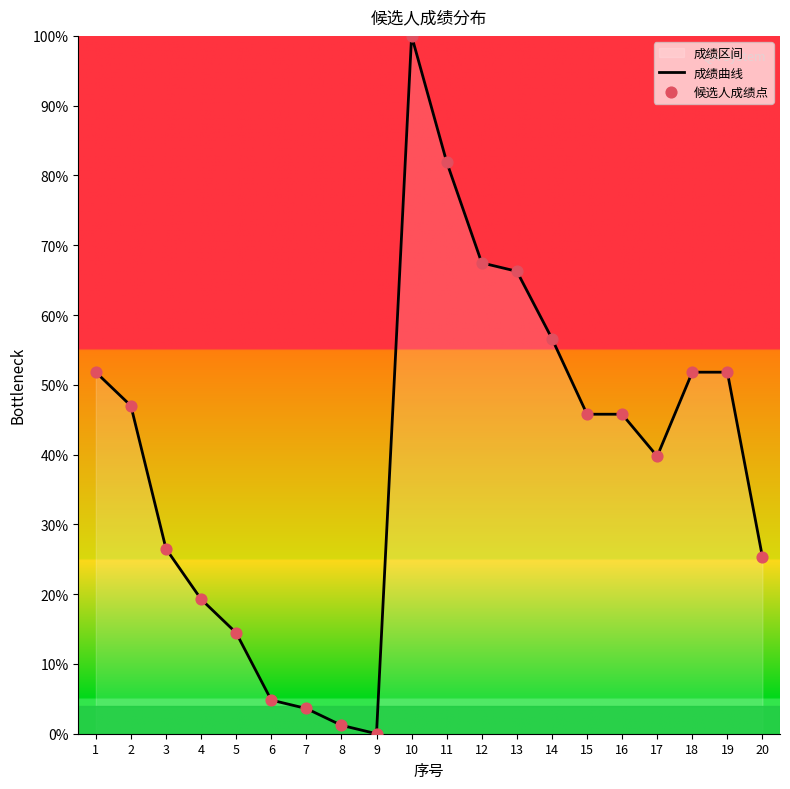

The value at 2 is 47.0. True or false?

True